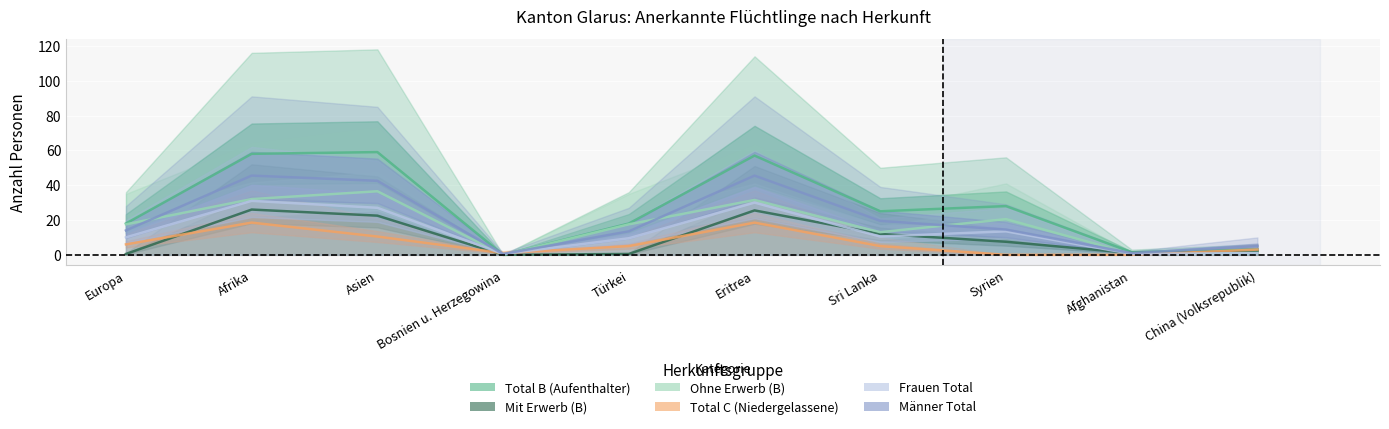

Reading left to right, extract all data points from this chart.

Total B (Aufenthalter): 18.0	58.0	59.0	0.0	18.0	57.0	25.0	28.0	1.5	3.0
Mit Erwerb (B): 0.5	26.0	22.5	0.0	0.5	25.5	12.0	7.5	1.0	2.0
Ohne Erwerb (B): 17.5	32.0	36.5	0.0	17.5	31.5	13.0	20.5	0.5	1.0
Total C (Niedergelassene): 6.0	18.5	10.5	1.0	5.0	18.5	5.0	0.0	0.0	3.0
Frauen Total: 10.0	31.0	27.0	0.5	9.5	30.0	10.5	13.5	0.5	1.0
Männer Total: 14.0	45.5	42.5	0.5	13.5	45.5	19.5	14.5	1.0	5.0